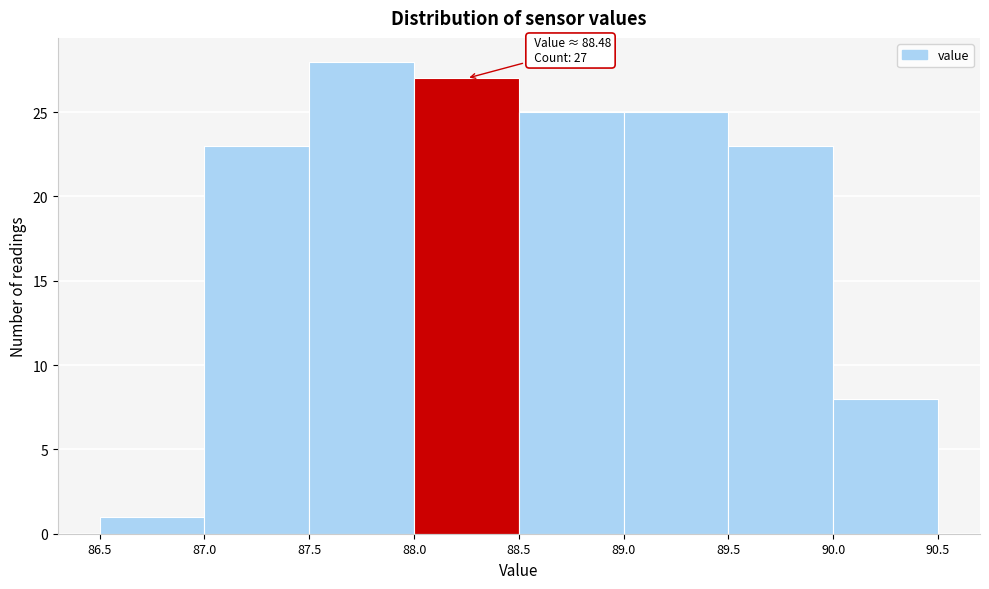

Which range on the x-axis has the tallest bar?

87.5 to 88.0